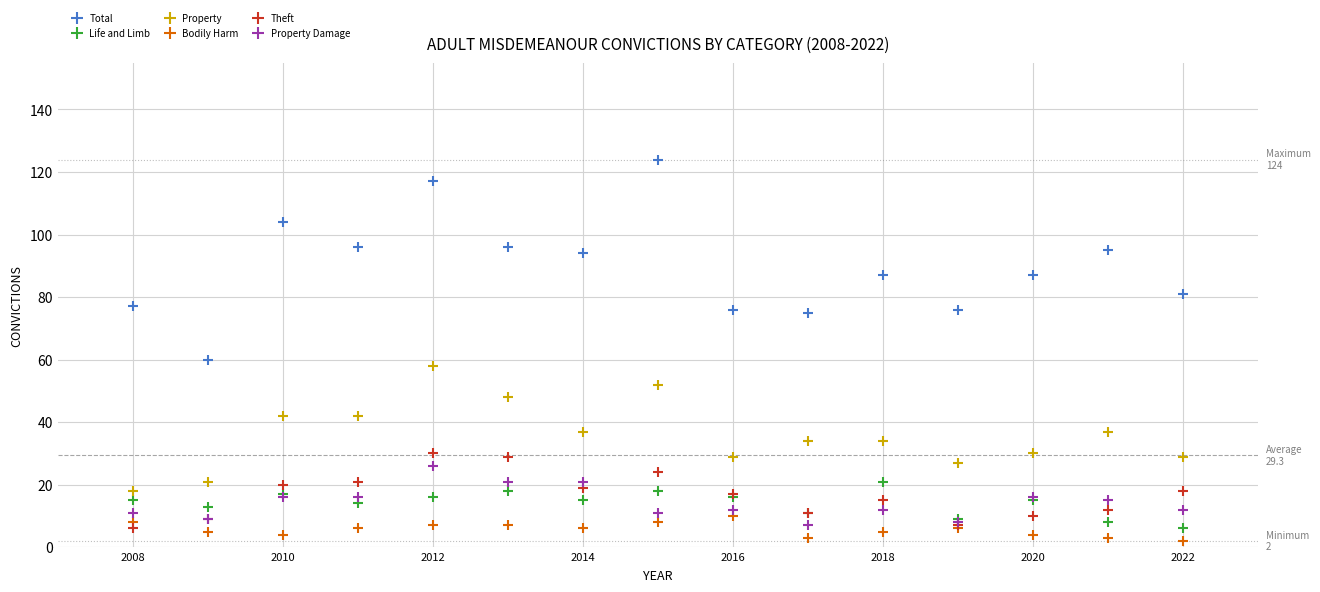

Across all series, what Y value is closest to 63?

60